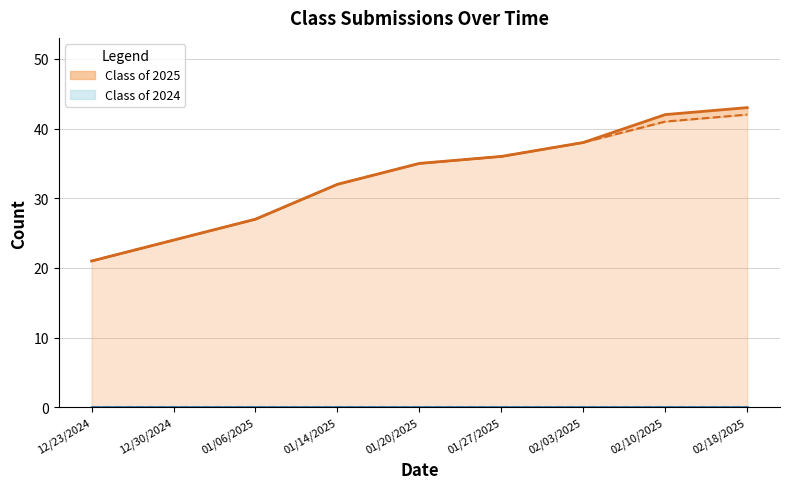

Is the value of Class of 2024 Completed Line at 02/10/2025 greater than the value of Class of 2024 Submitted Line at 02/03/2025?

No